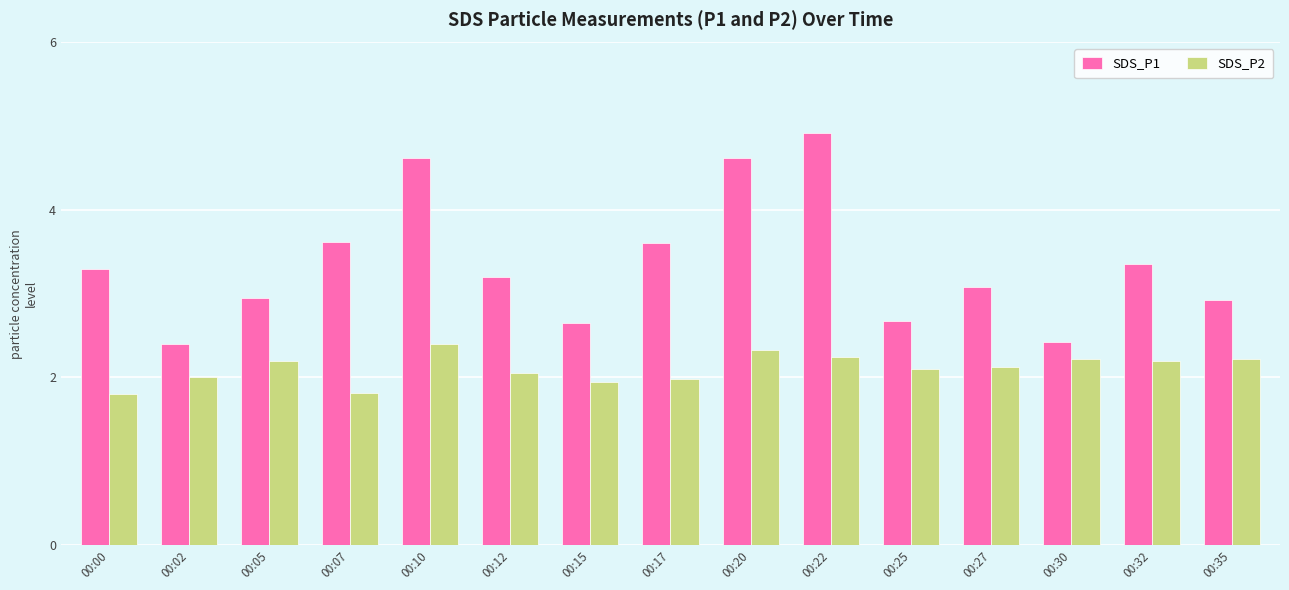

How many data points in SDS_P1 are less than 3?

6